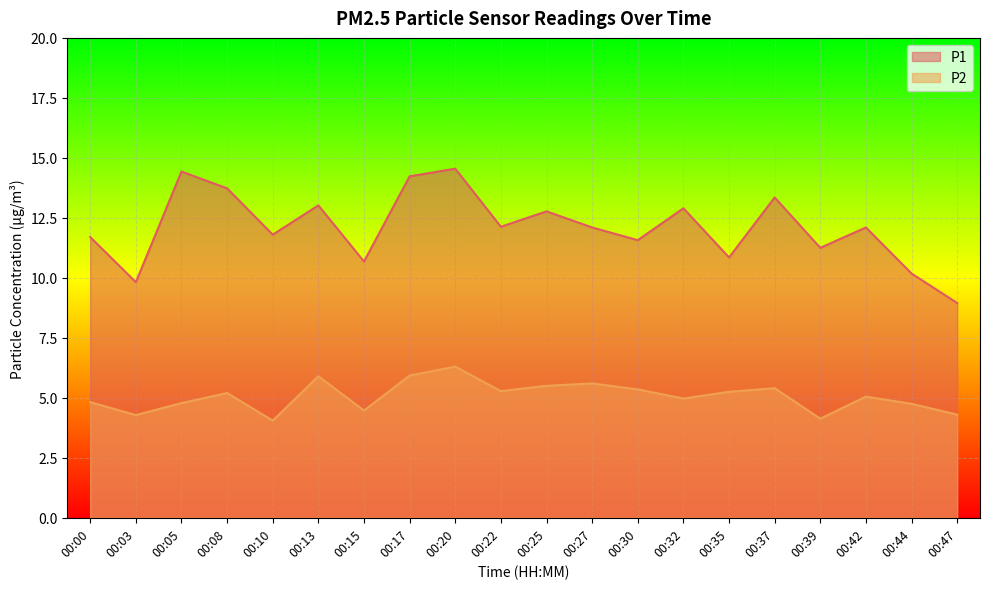

Which series has the largest total across all categories?

P1